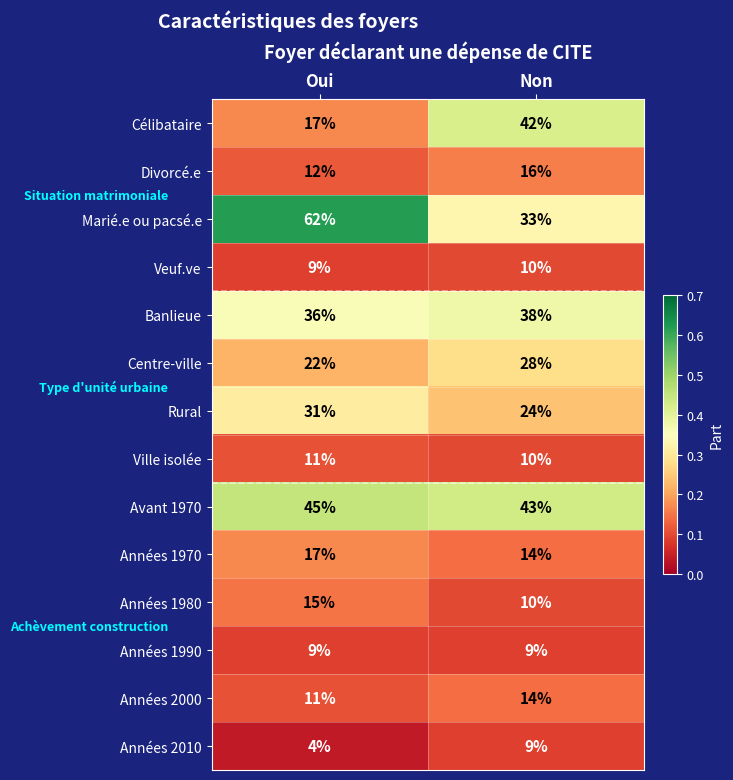

Count the number of data series in this chart.

14